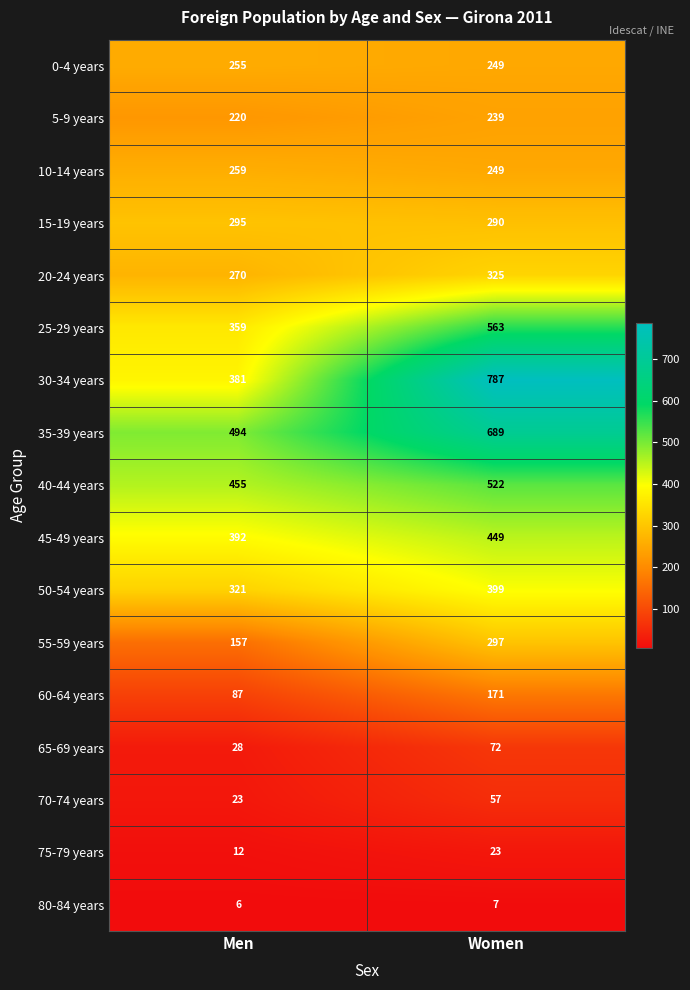

What is the approximate value of 55-59 years at Women, to the nearest 50?

300